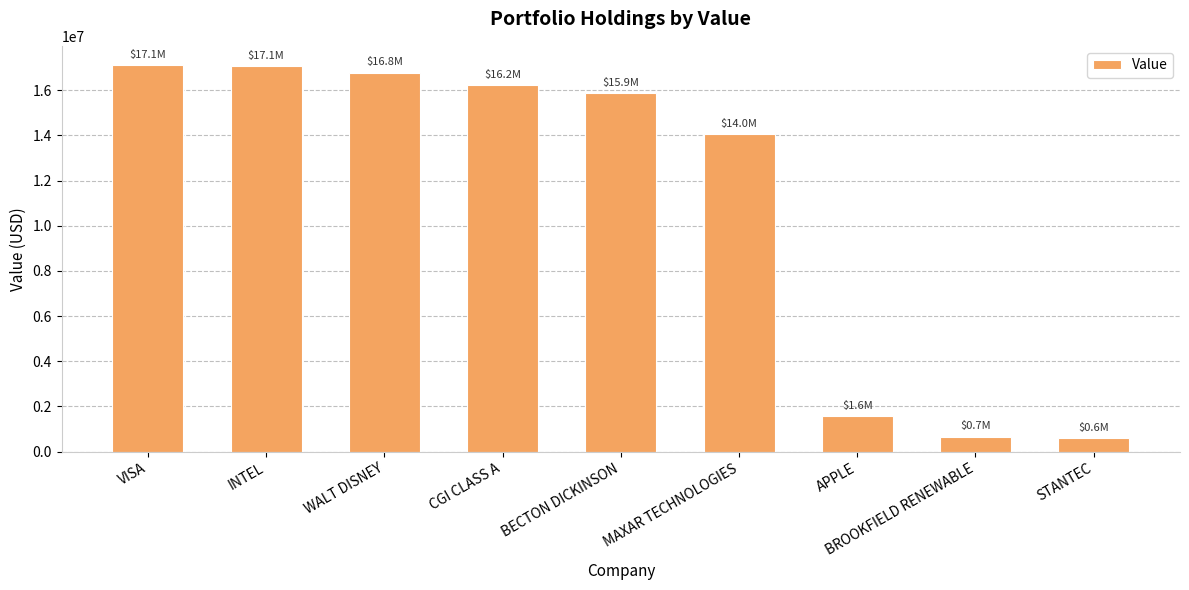

Does the chart contain any negative values?

No